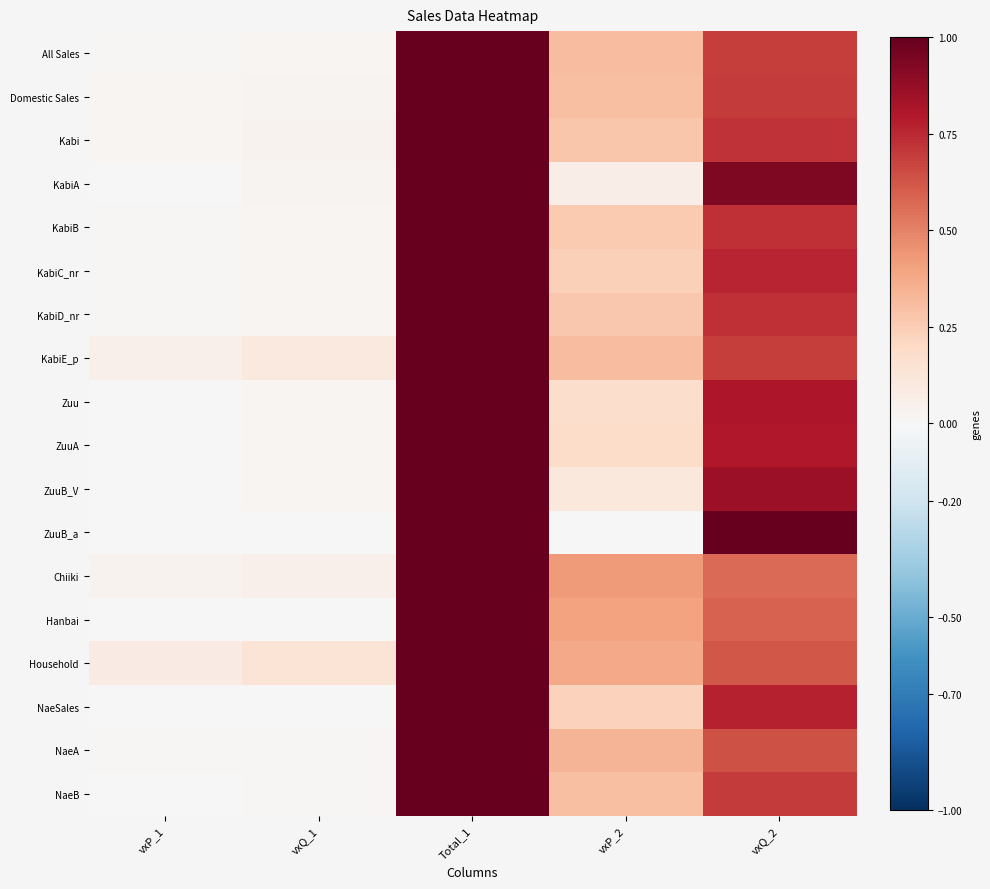

List the series in order of their peak value, lowest first.

All Sales, Domestic Sales, Kabi, KabiA, KabiB, KabiC_nr, KabiD_nr, KabiE_p, Zuu, ZuuA, ZuuB_V, ZuuB_a, Chiiki, Hanbai, Household, NaeSales, NaeA, NaeB